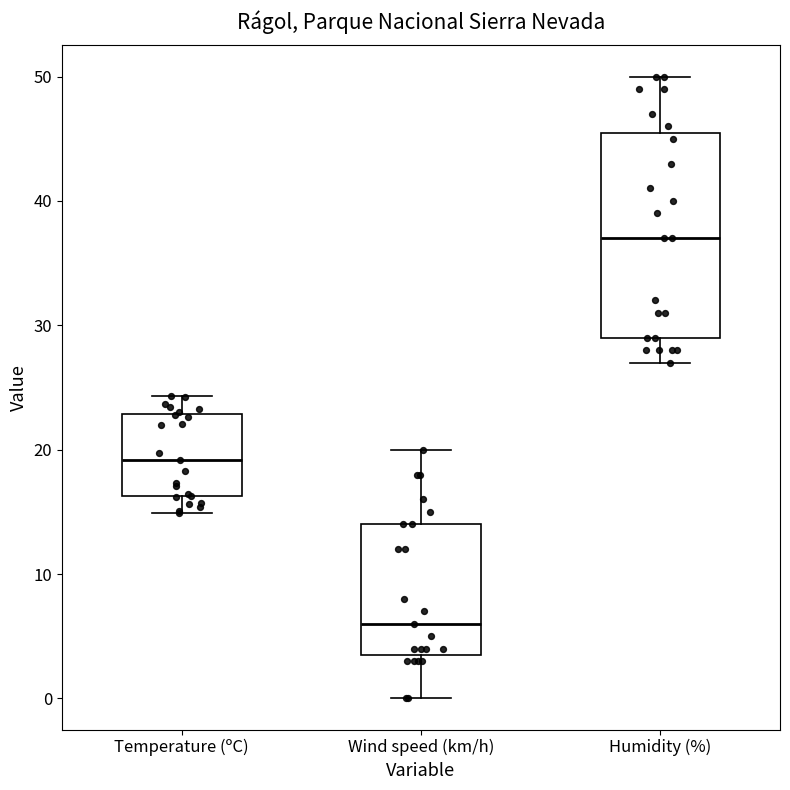

Which box's median line is the lowest?

Wind speed (km/h)